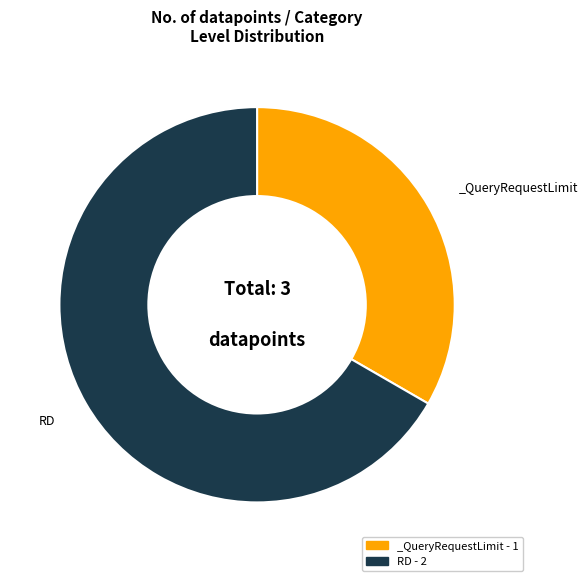

Is it true that _QueryRequestLimit - 1 is 19% of the pie?

False